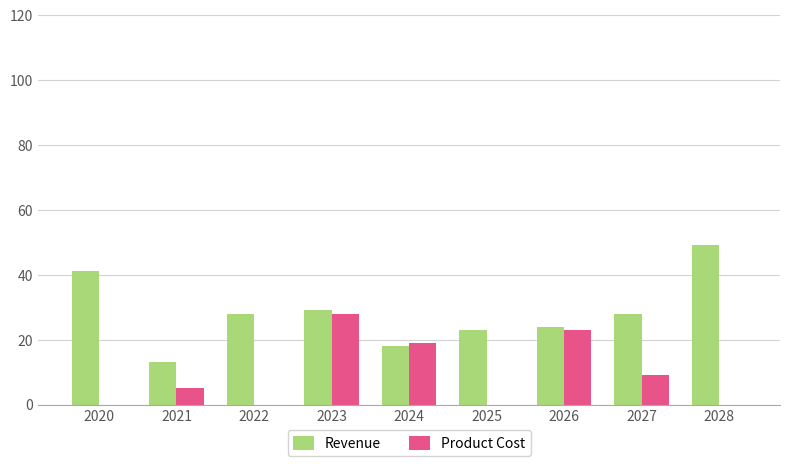

What value does the Product Cost series have at 2021?

5